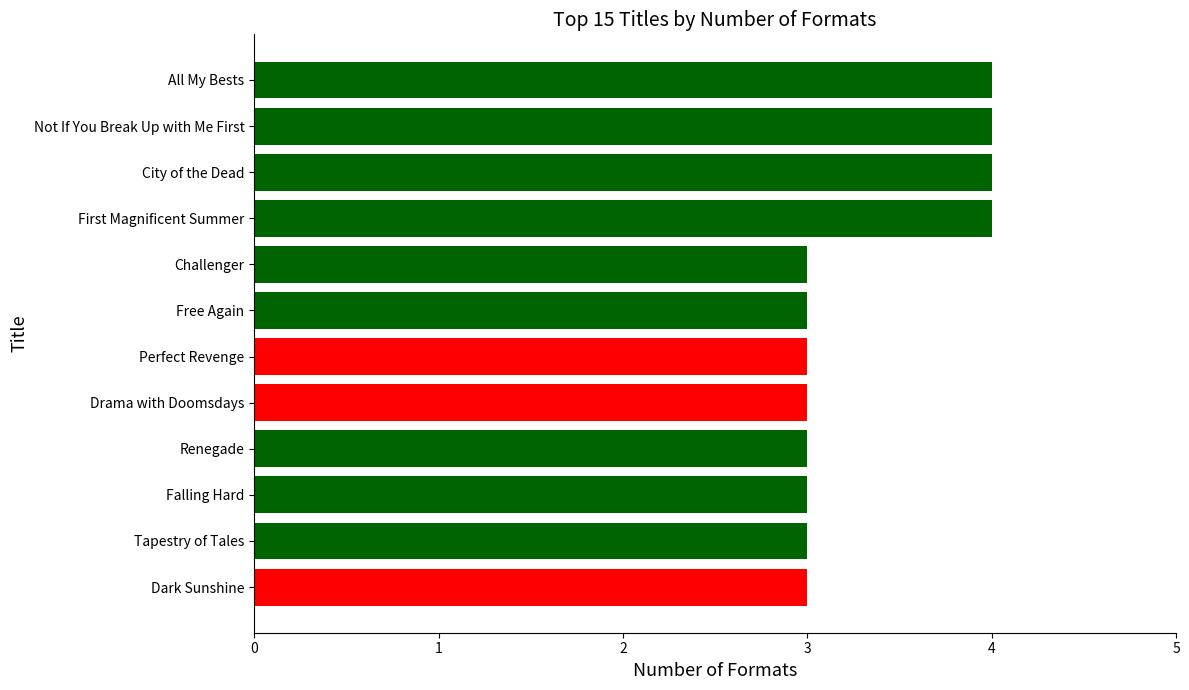

Does the chart contain stacked bars?

No